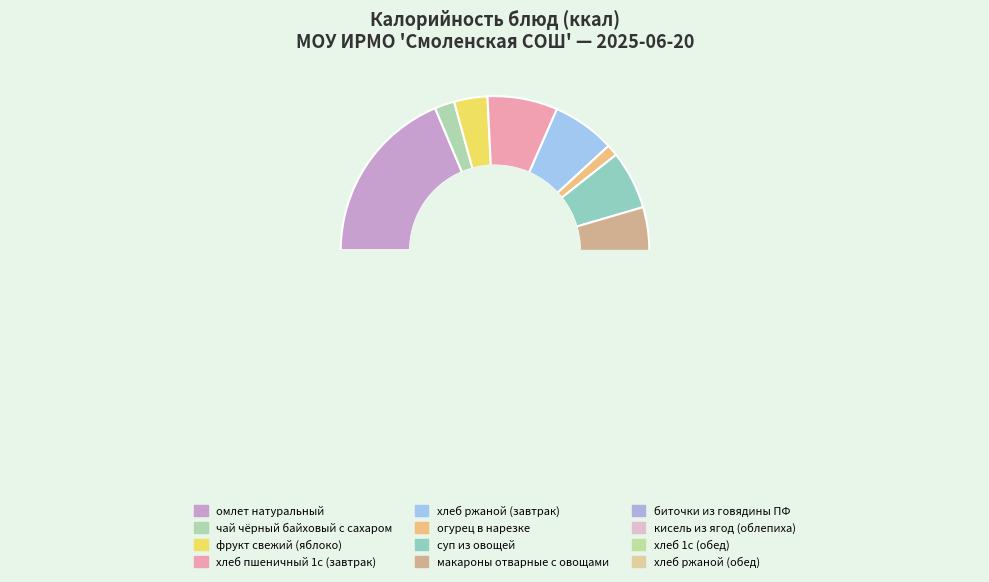

What percentage is the чай чёрный байховый с сахаром slice, to the nearest percent?

2%